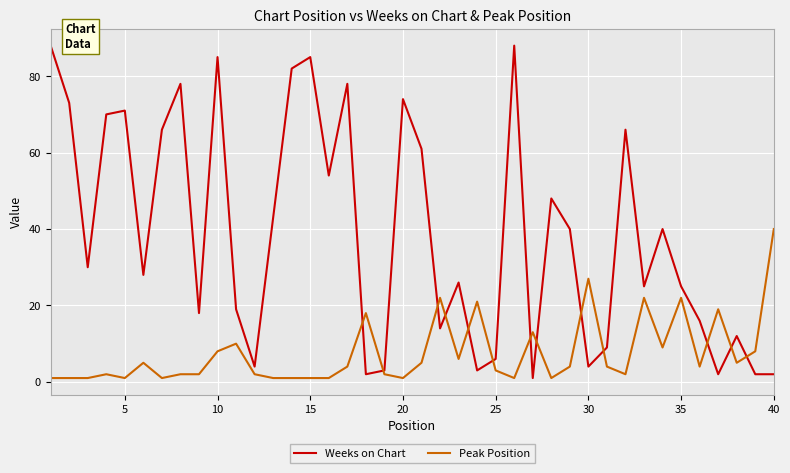

Rank the series by their maximum value, from highest to lowest.

Weeks on Chart, Peak Position